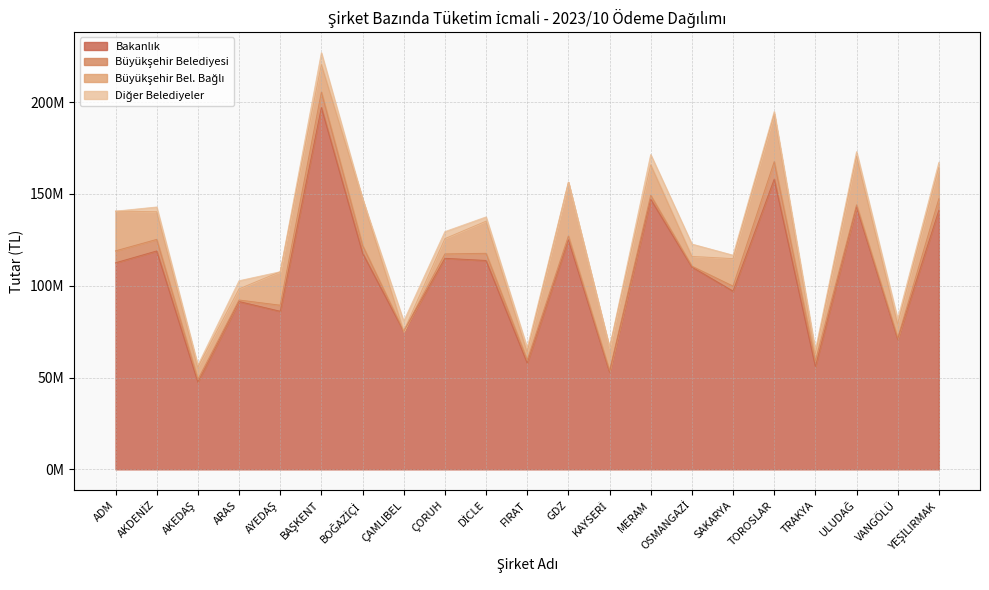

True or false: Büyükşehir Belediyesi and Bakanlık intersect in this chart.

False